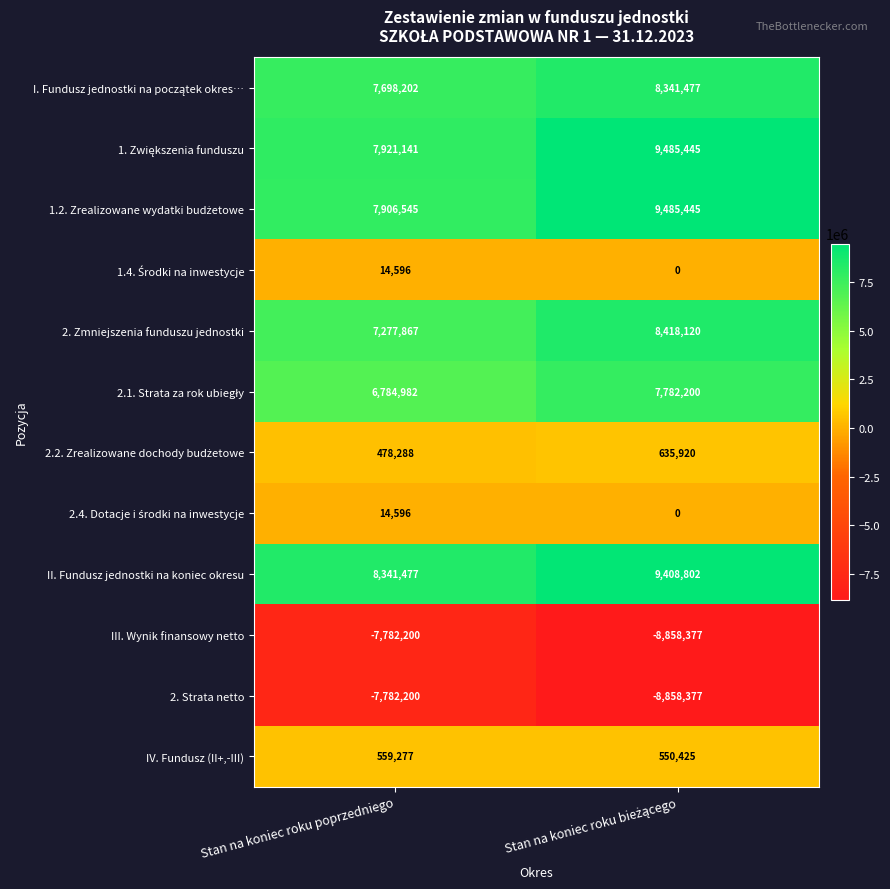

What is the difference between the maximum and minimum values in the 2. Strata netto series?

1076177